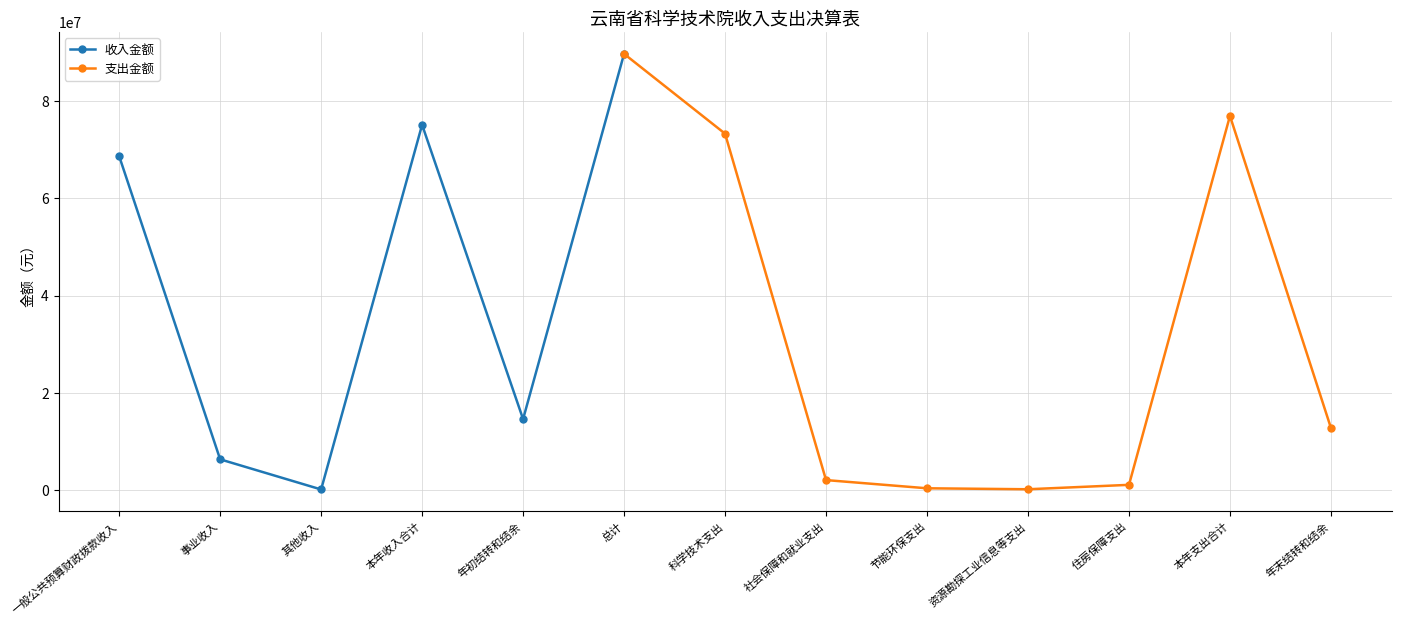

Where is the first local minimum for 支出金额?

资源勘探工业信息等支出